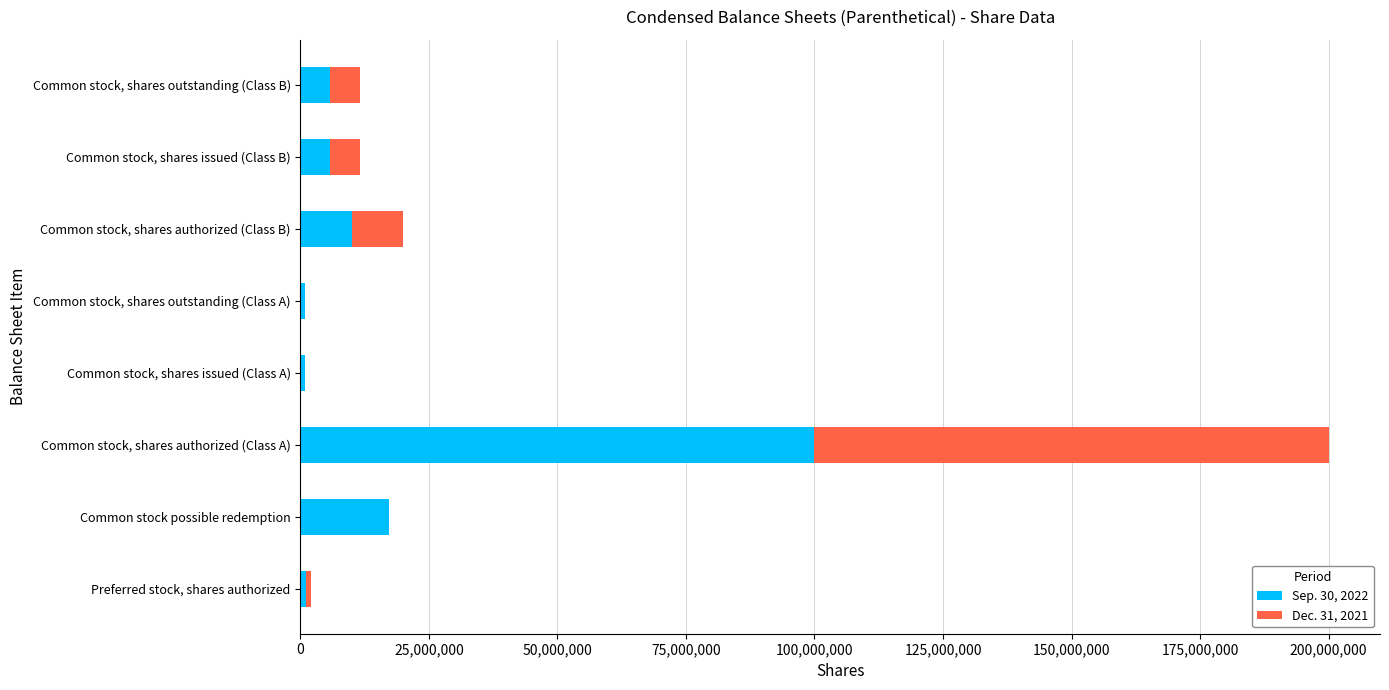

The value of Sep. 30, 2022 at Common stock possible redemption is 26150217. True or false?

False